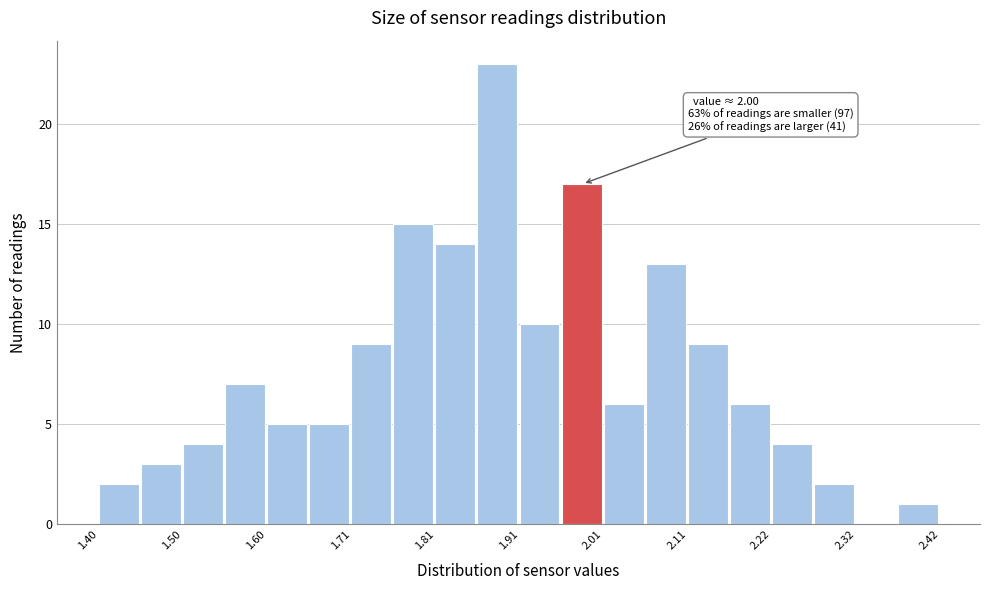

Around what value on the x-axis is the tallest bar? Give the approximate position of its centre, as read against the axis.

1.88